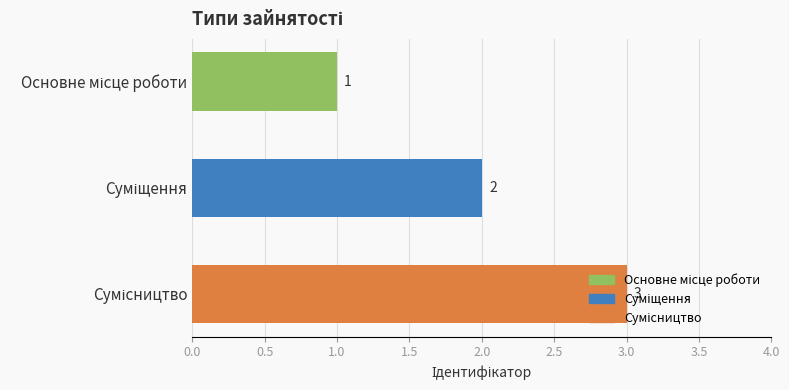

What is the greatest value displayed?

3